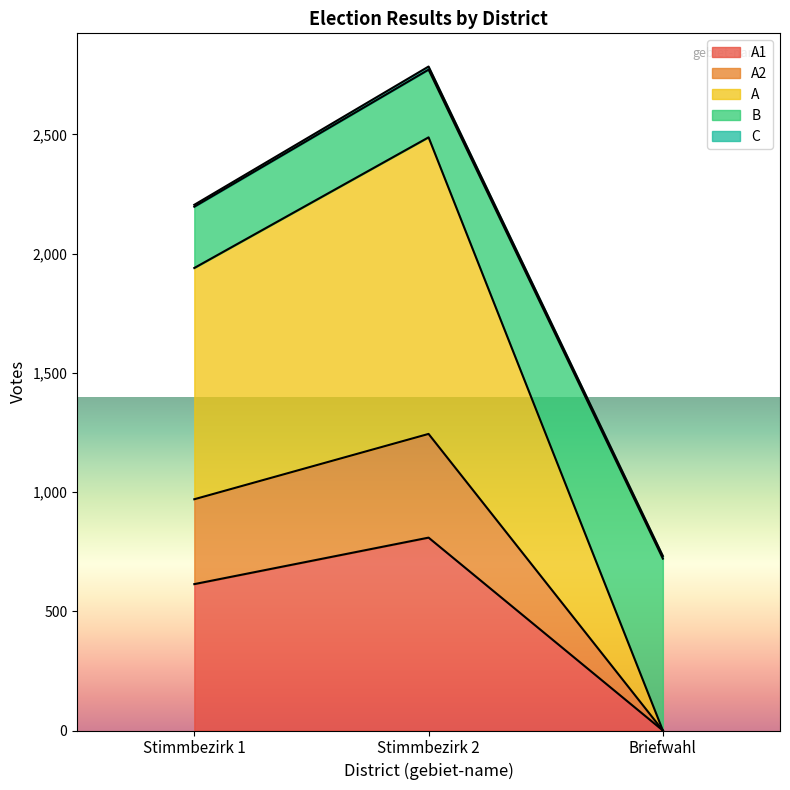

At which category is the sum across all series the highest?

Stimmbezirk 2